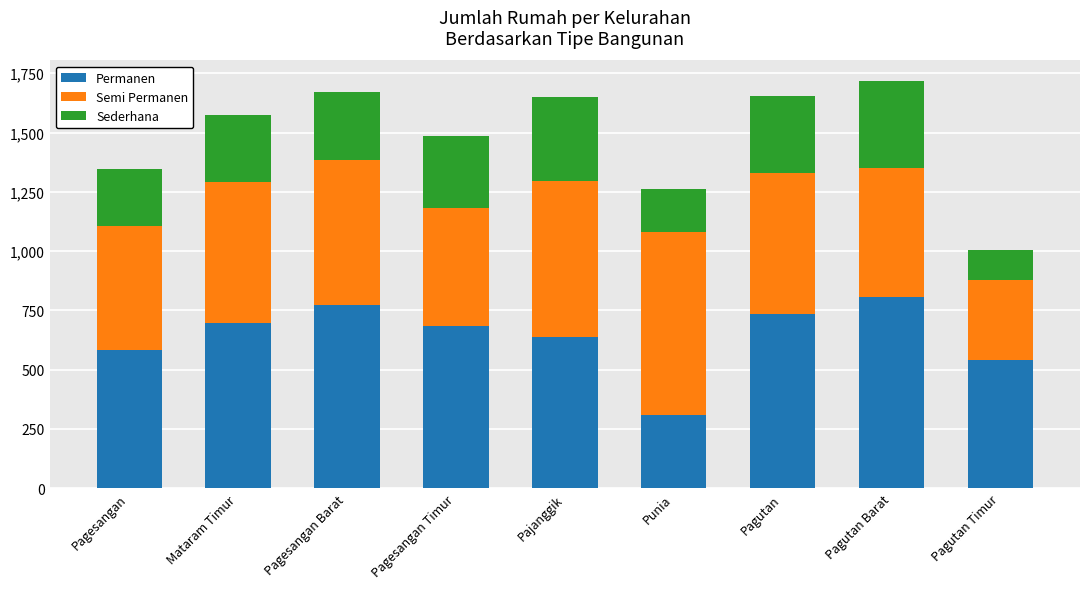

How many values in the Permanen series are below 685?

4